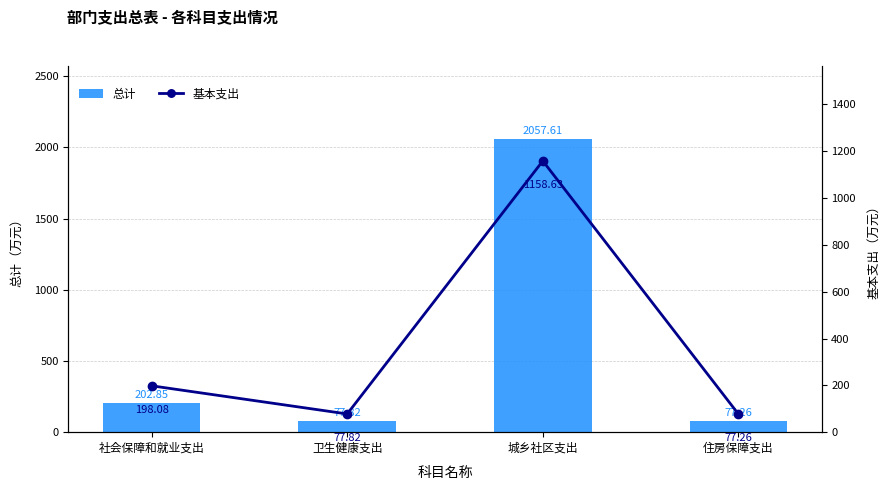

What are all the series names shown in the legend?

总计, 基本支出